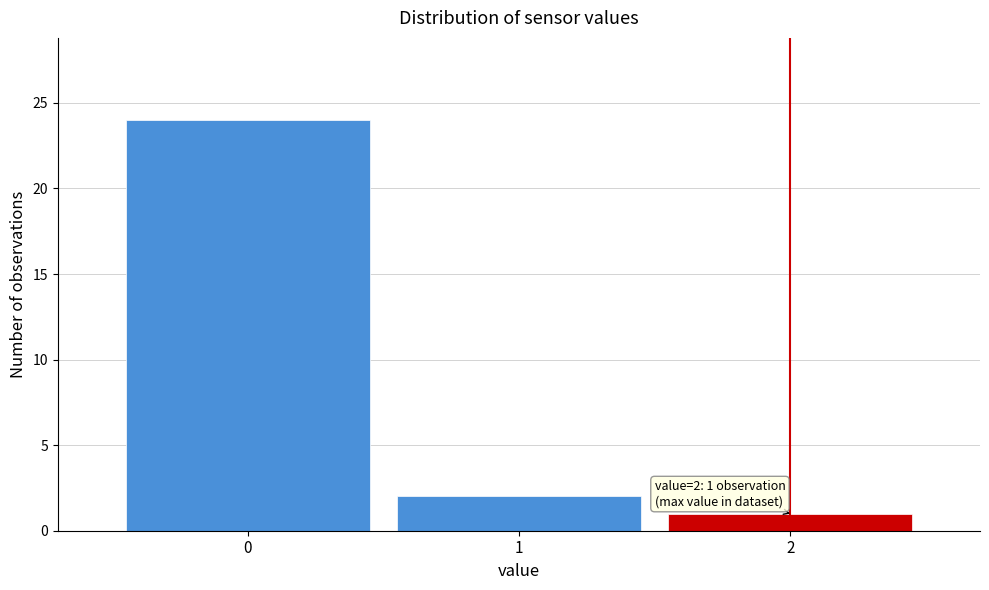

Over which range of the x-axis is the bar tallest?

-0.5 to 0.5